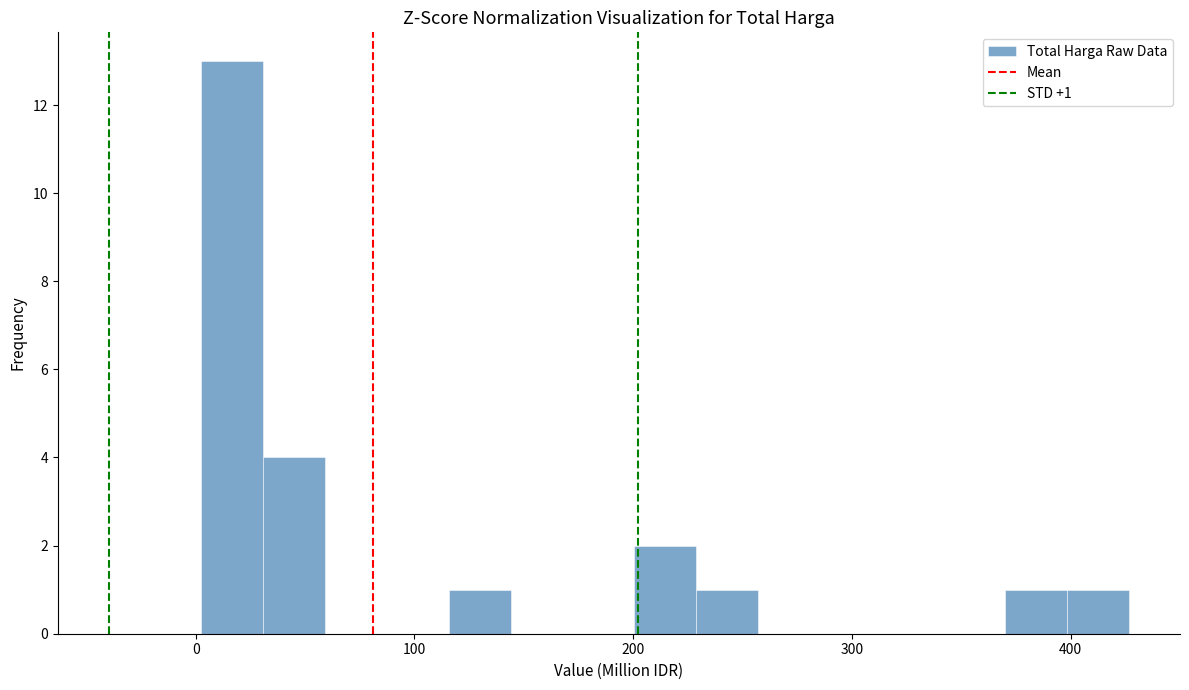

Around what value on the x-axis is the tallest bar? Give the approximate position of its centre, as read against the axis.

20